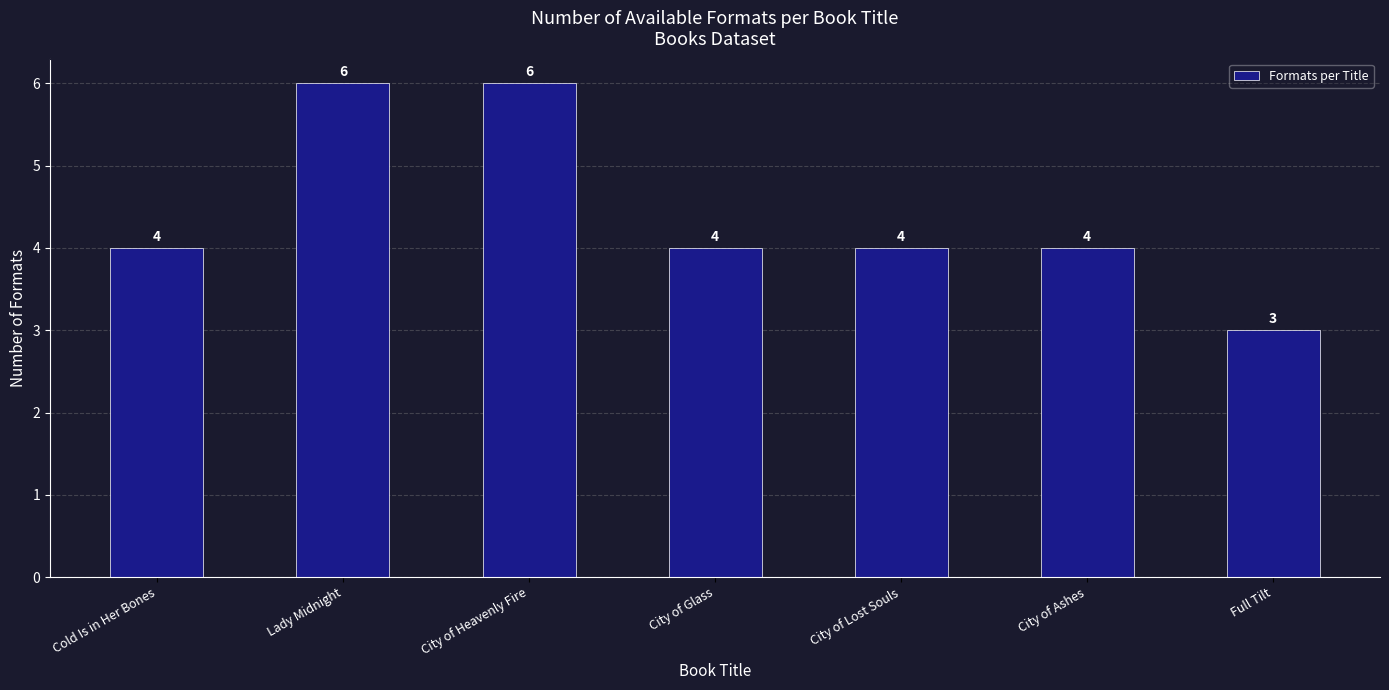

Which label corresponds to the smallest value in the chart?

Full Tilt